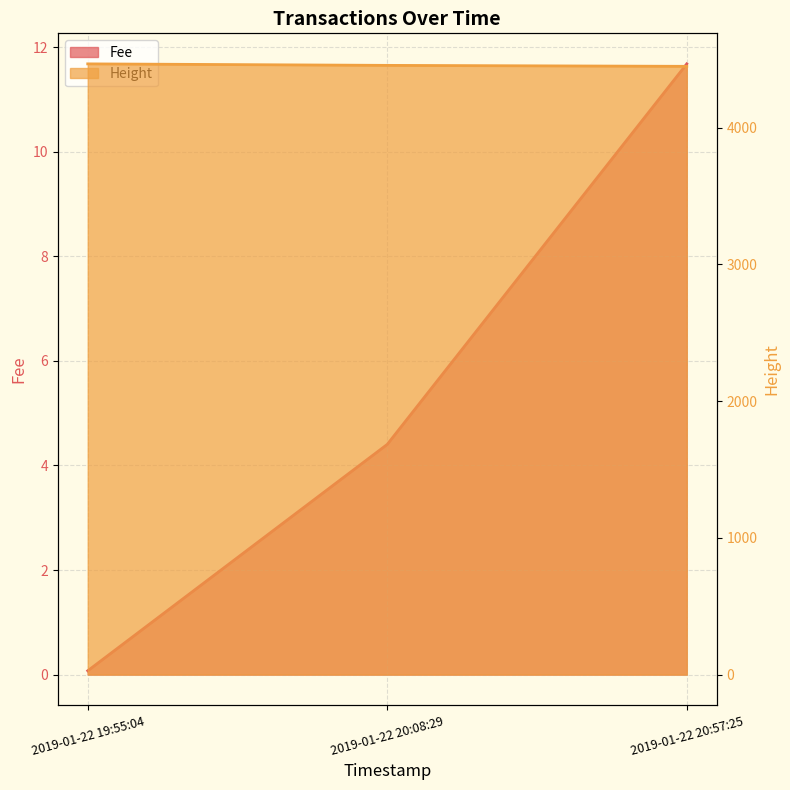

How many lines are shown in the chart?

2